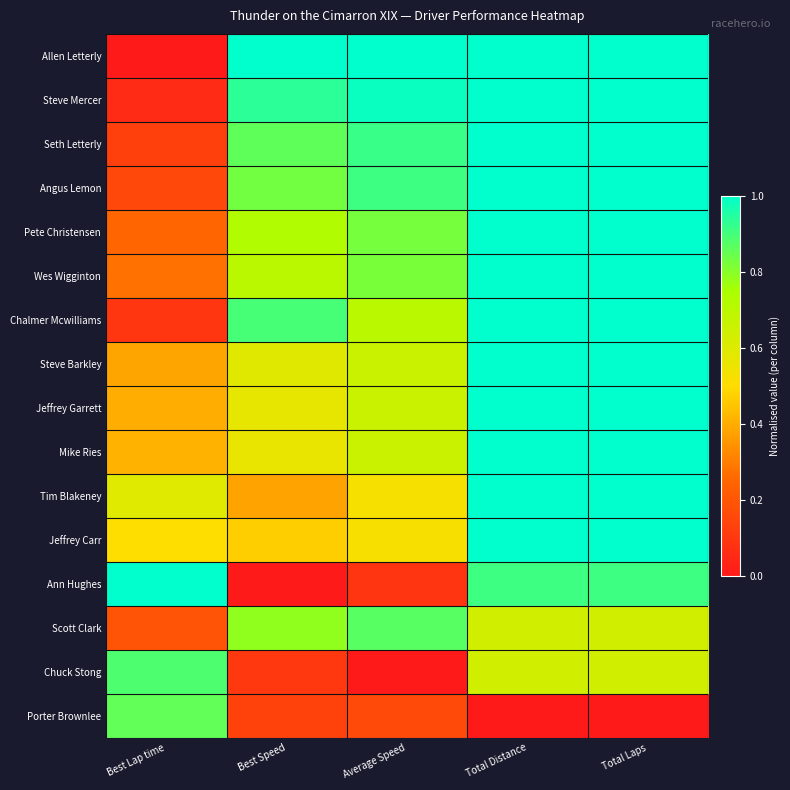

What is the spread (max minus min) of values at Average Speed?

1.0